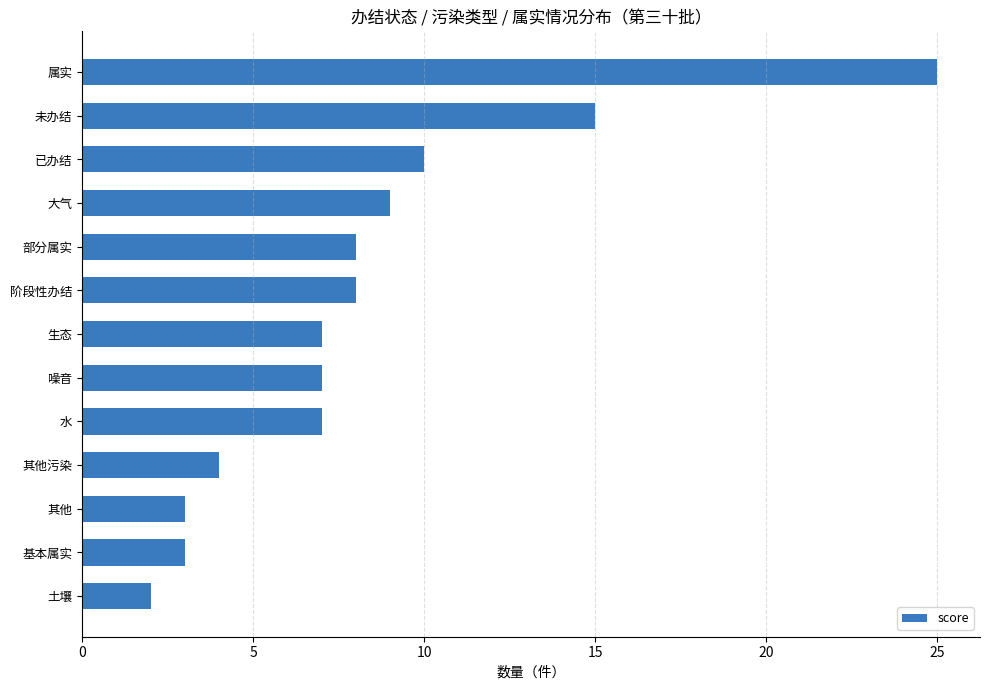

Count the number of categories in the chart.

13